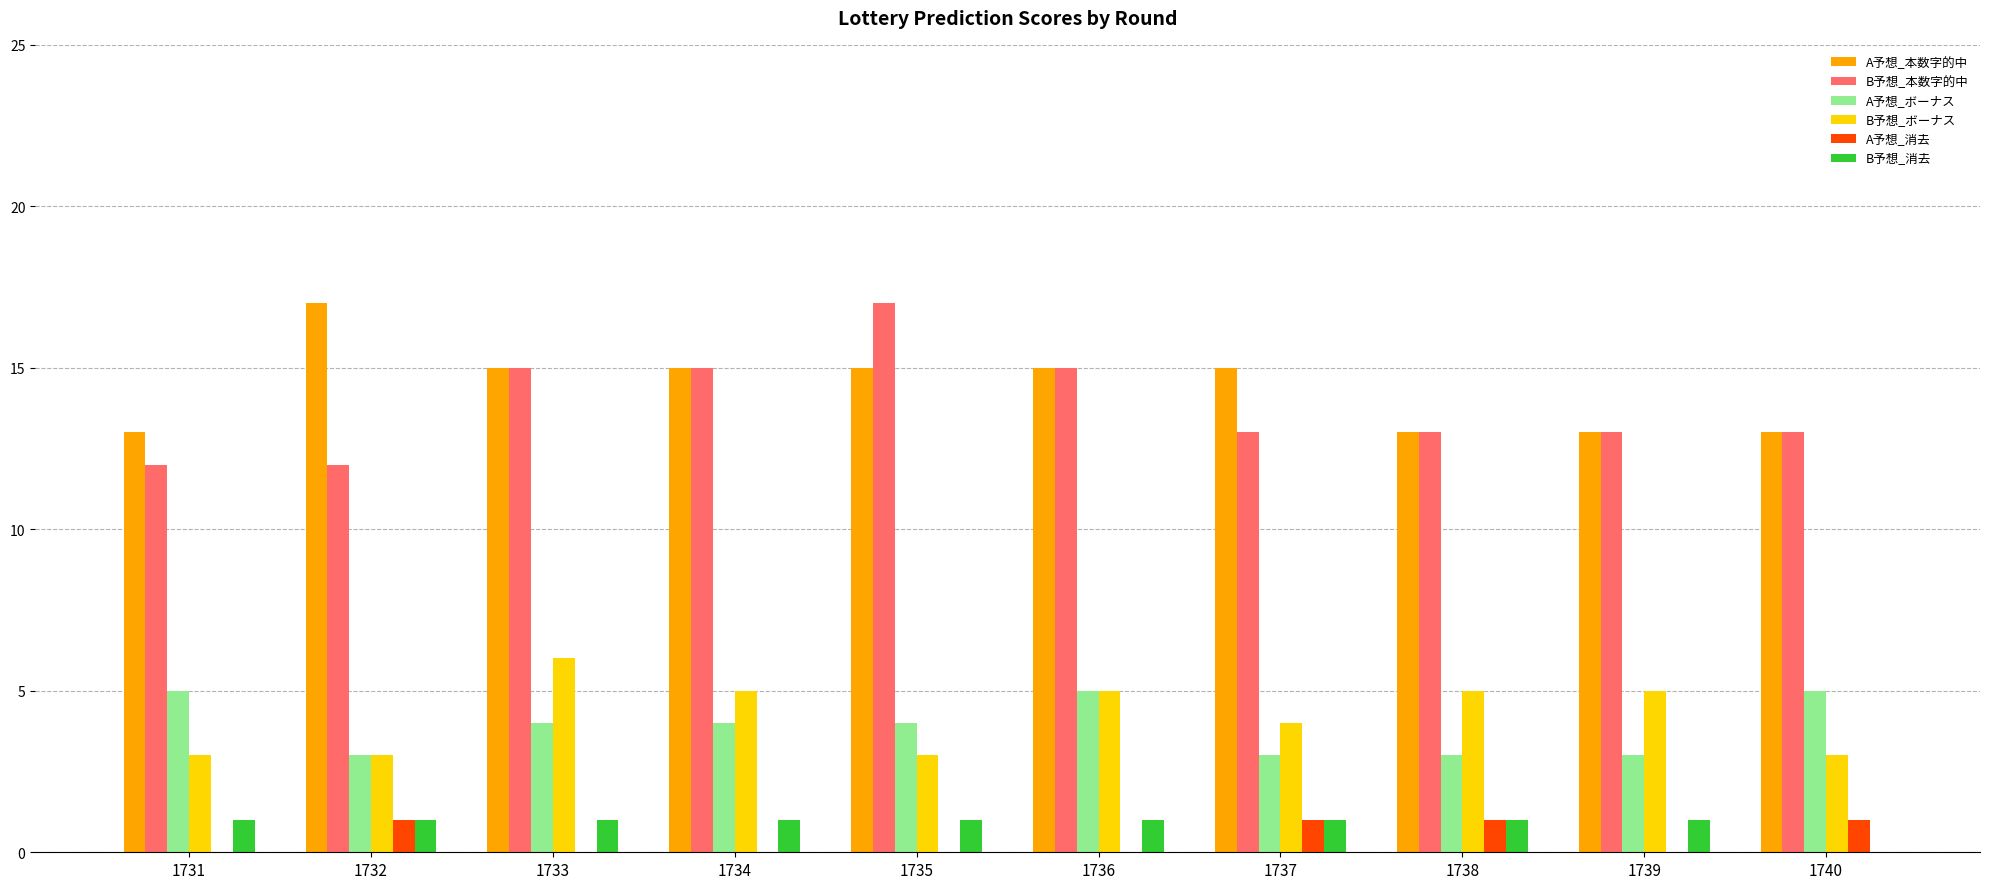

What is the greatest value displayed?

17